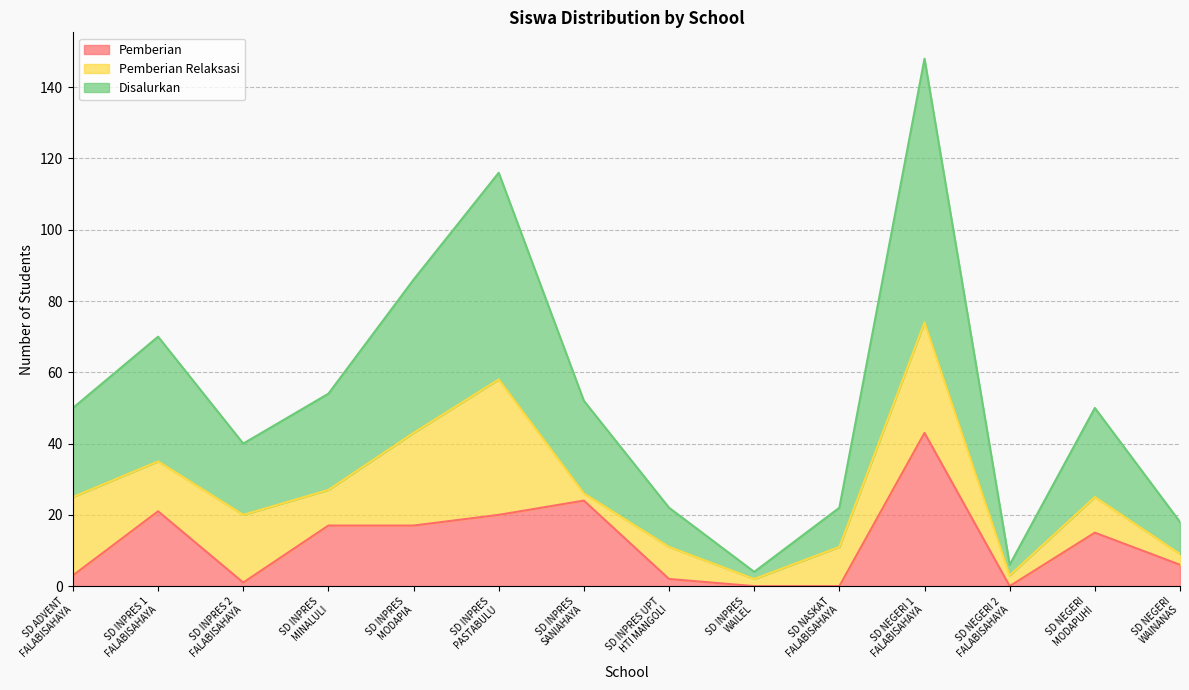

What is the maximum value for Pemberian?

43